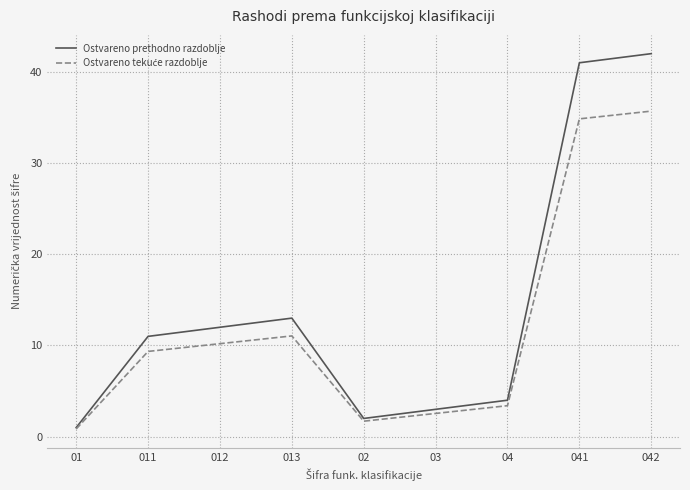

True or false: Ostvareno prethodno razdoblje has a value of 3.1 at 013.

False